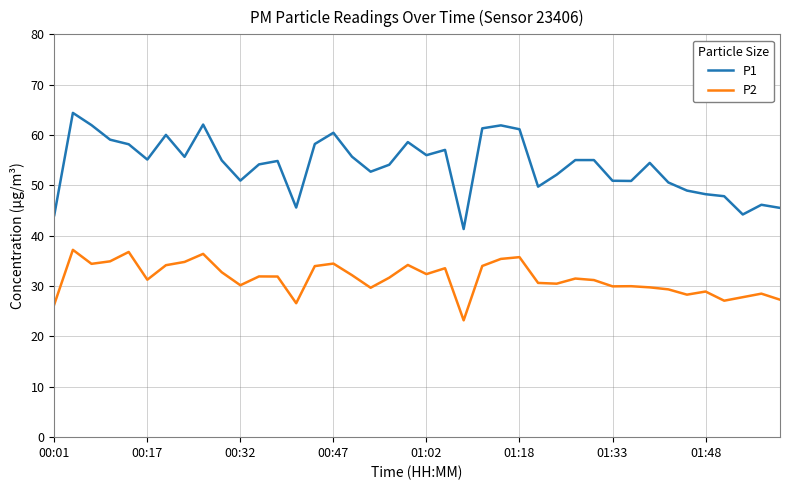

What is the smallest value displayed?

23.2